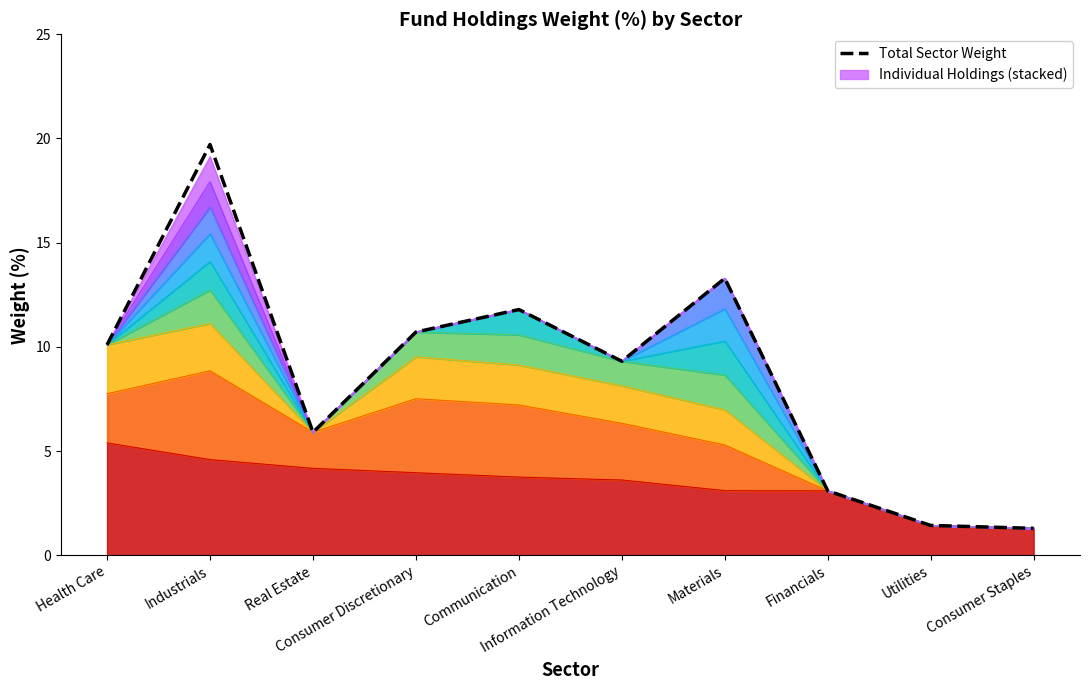

Between Financials and Communication, which is larger?

Communication